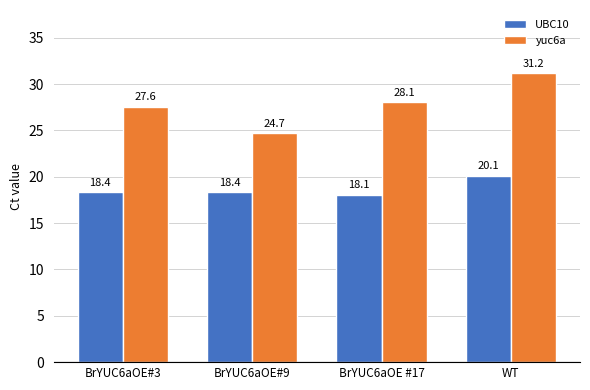

Reading left to right, list all the values displayed in this chart.

UBC10: 18.4	18.4	18.1	20.1
yuc6a: 27.6	24.7	28.1	31.2